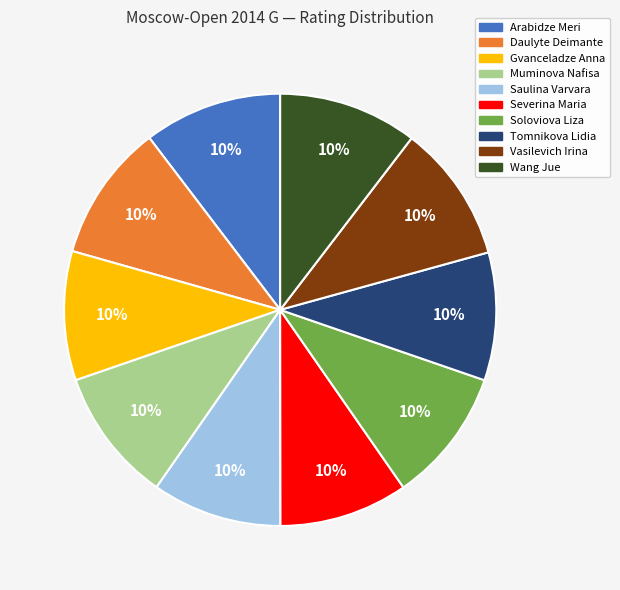

Is Severina Maria the majority of the pie?

No